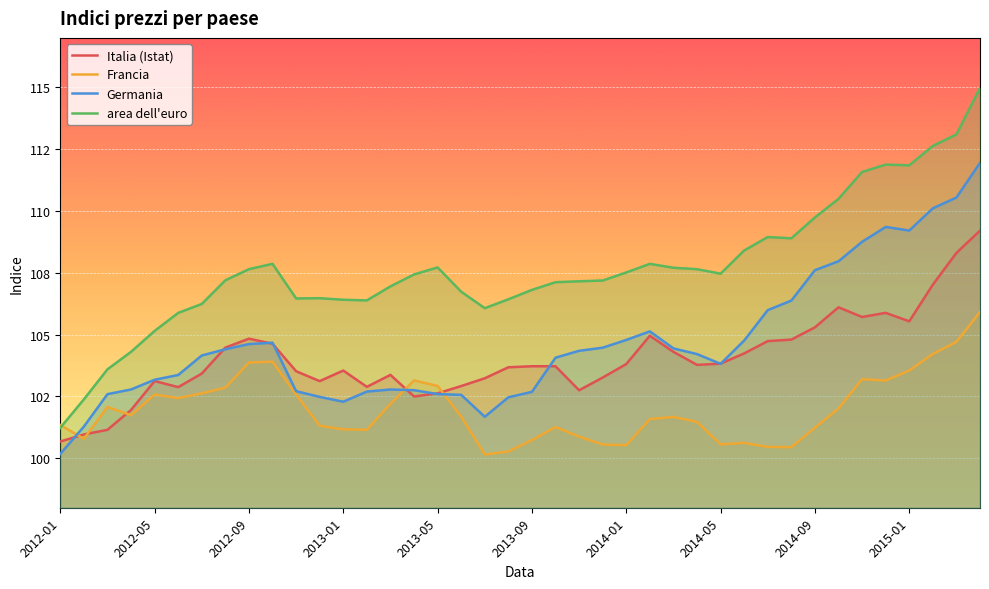

How many interior local peaks does the Germania series have?

4